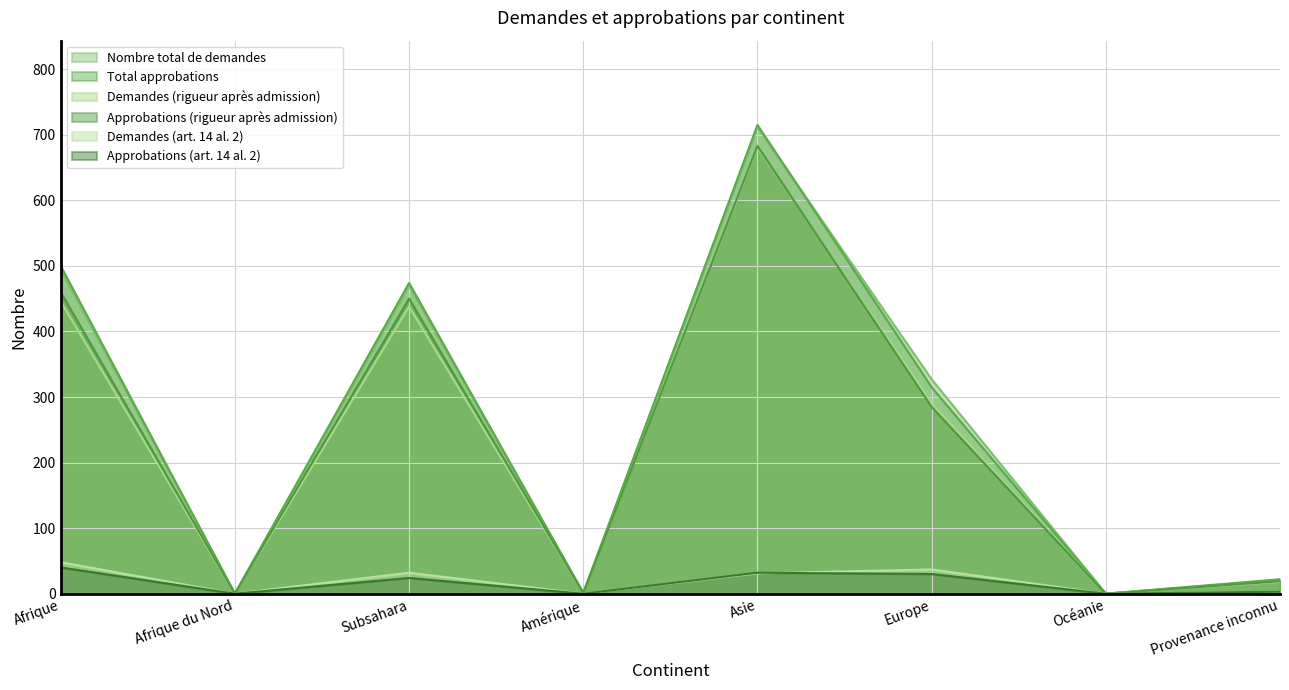

What is the spread (max minus min) of values at Europe?

297